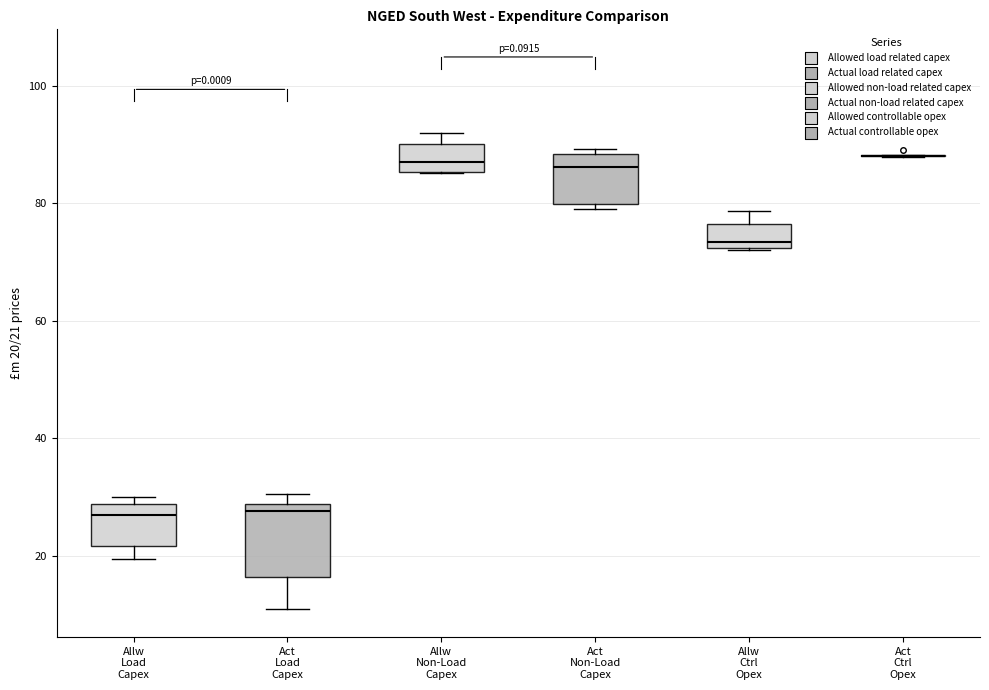

Reading left to right, read every box against the y-axis: the position of its median line, the range the box covers, and the ends of its whiskers. The values are not printed on the chart, so give them approximately, as read against the axis.

Allw Load Capex: median 26, box 22 to 28, whiskers 20 to 30
Act Load Capex: median 28 (just below the box's upper edge), box 16 to 28, whiskers 10 to 30
Allw Non-Load Capex: median 88, box 86 to 90, whiskers 86 to 92
Act Non-Load Capex: median 86, box 80 to 88, whiskers 80 (just below the box's lower edge) to 90
Allw Ctrl Opex: median 74, box 72 to 76, whiskers 72 to 78
Act Ctrl Opex: box collapsed to a line at 88, whiskers 88 to 88